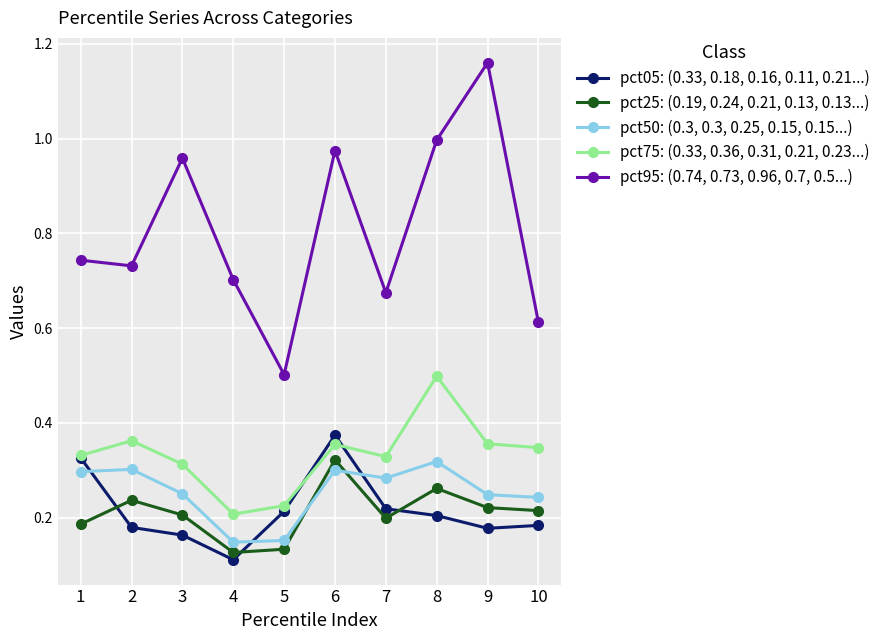

True or false: pct50: (0.3, 0.3, 0.25, 0.15, 0.15...) has a value of 0.3 at 1.

True